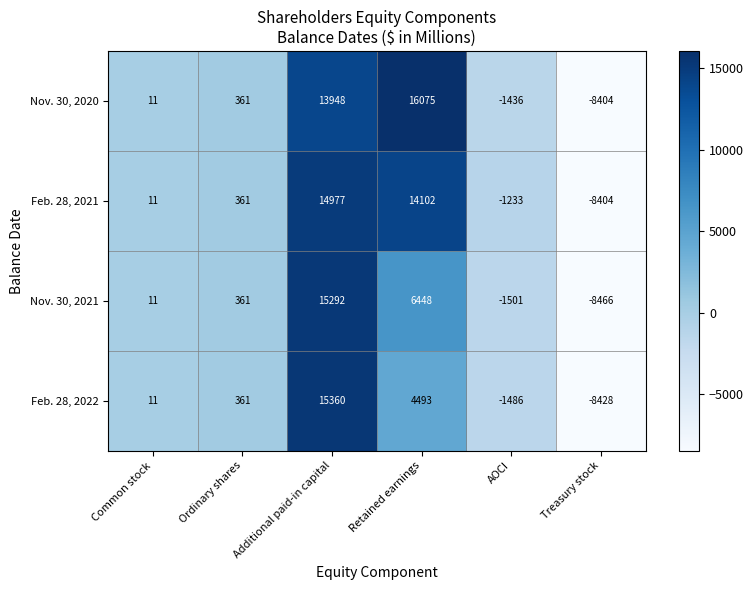

What is the approximate value of Nov. 30, 2020 at Treasury stock?

-8404